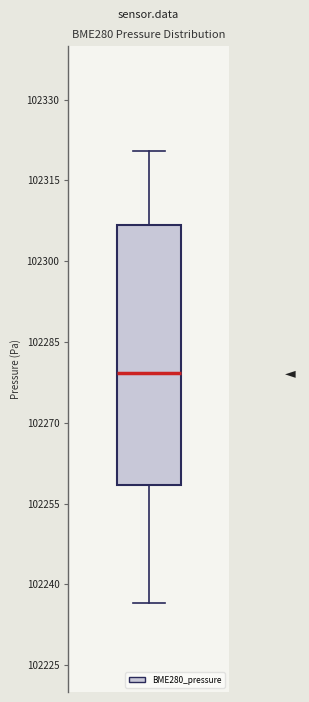

Transcribe this box plot: give where the median line is, the range the box spans, and where the two whiskers end, as read against the y-axis. The values are not printed on the chart, so give them approximately, as read against the axis.

median 102280, box 102258 to 102306, whiskers 102236 to 102320